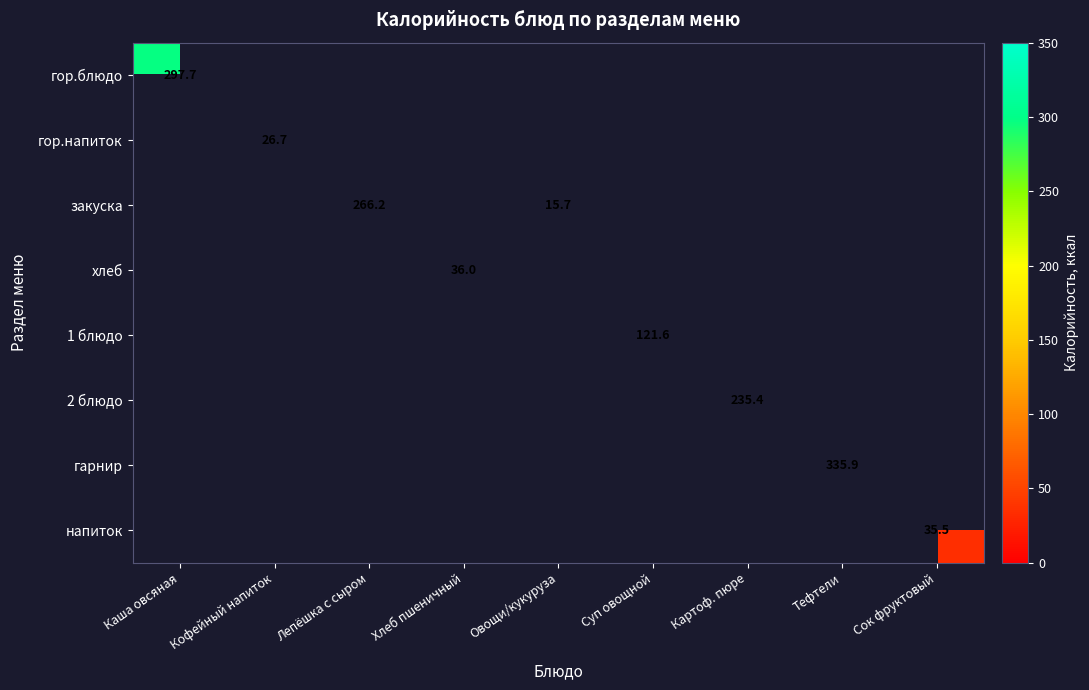

At how many categories does at least one series exceed 93?

5